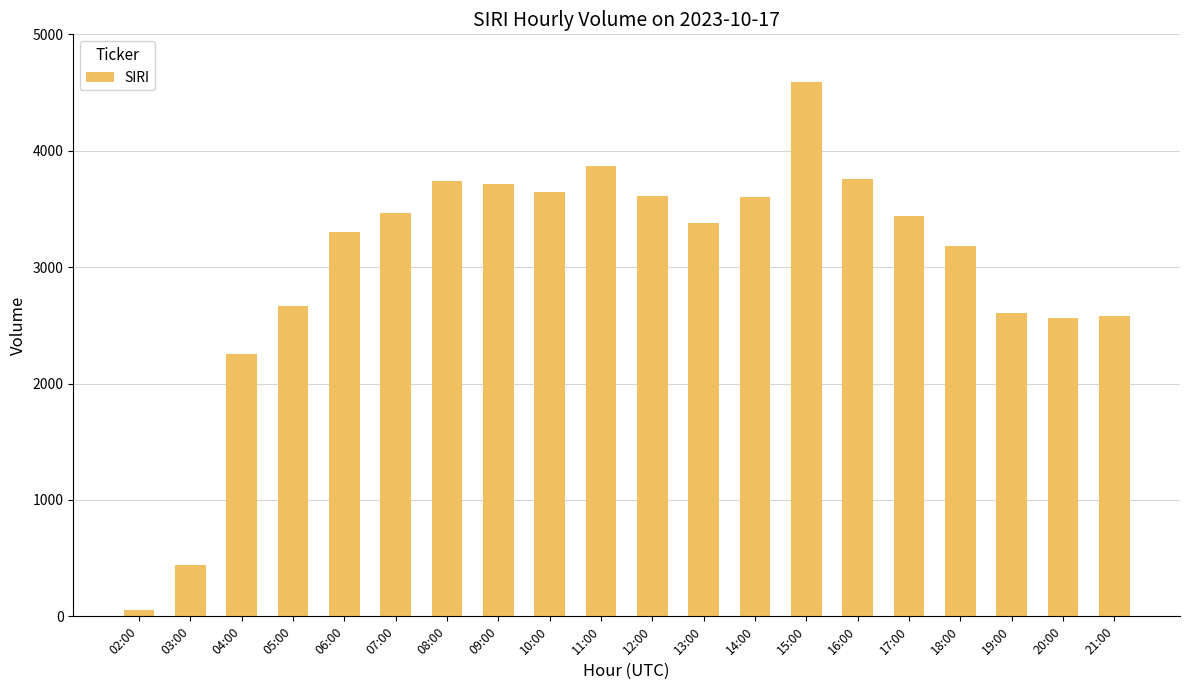

The chart shows a value of 2559 at 20:00. True or false?

True